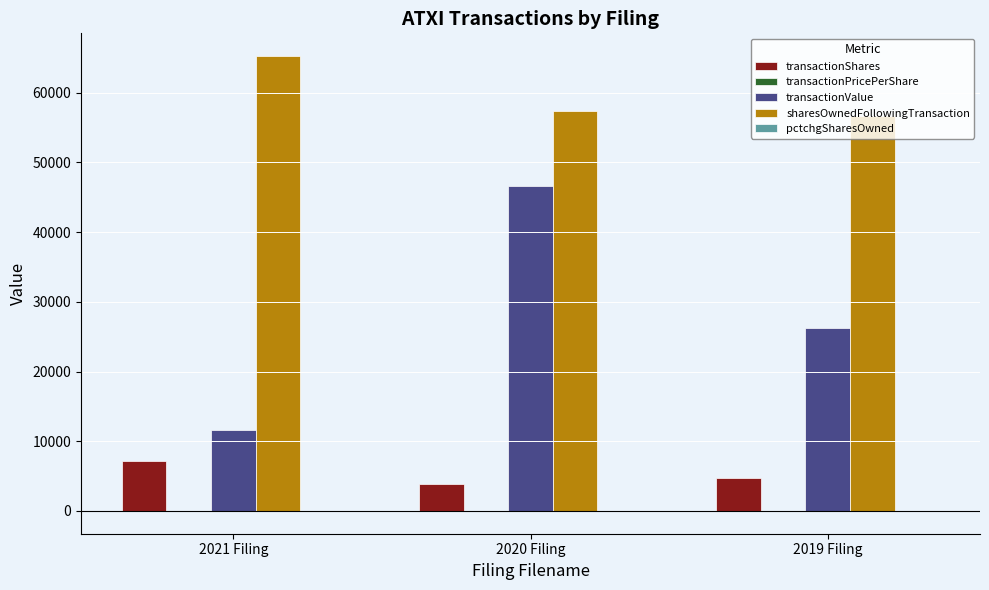

Where is sharesOwnedFollowingTransaction nearest to the value 60957?

2020 Filing